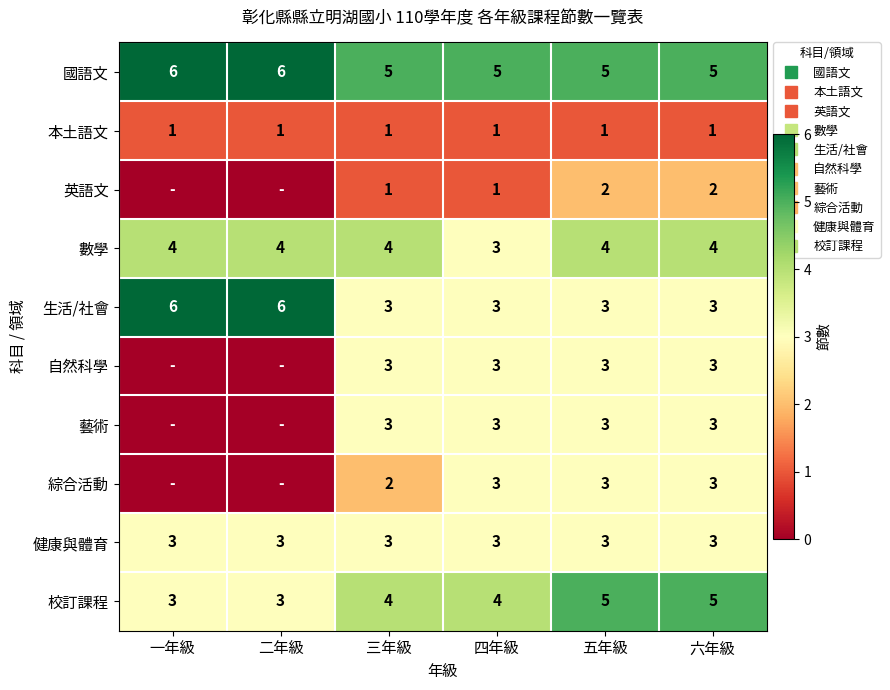

What is the average value of the 健康與體育 series?

3